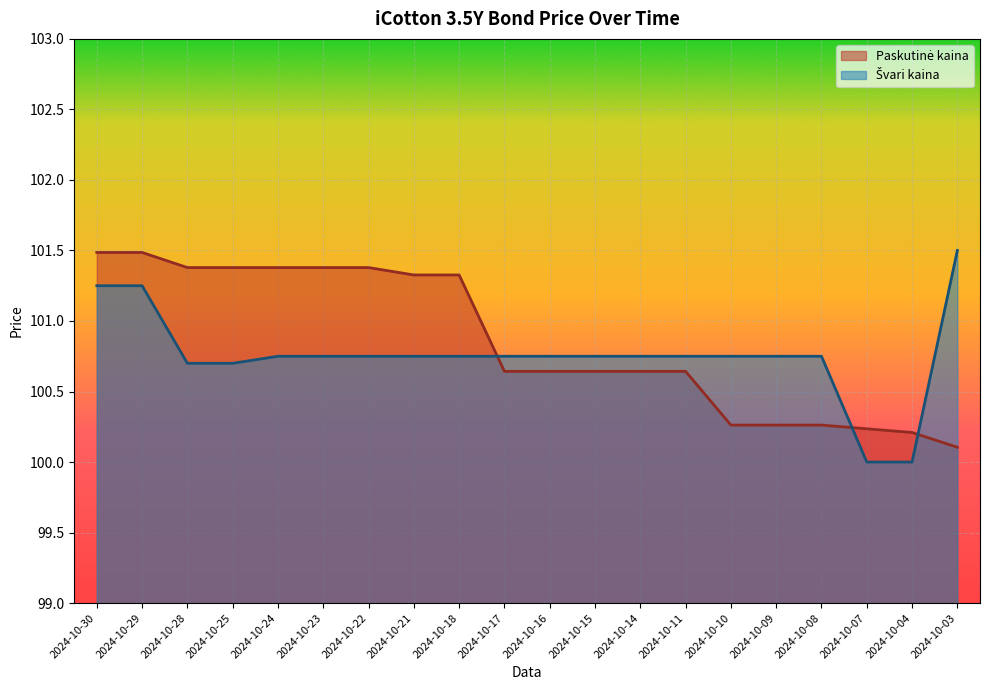

Which series changed the most between 2024-10-22 and 2024-10-03?

Paskutinė kaina